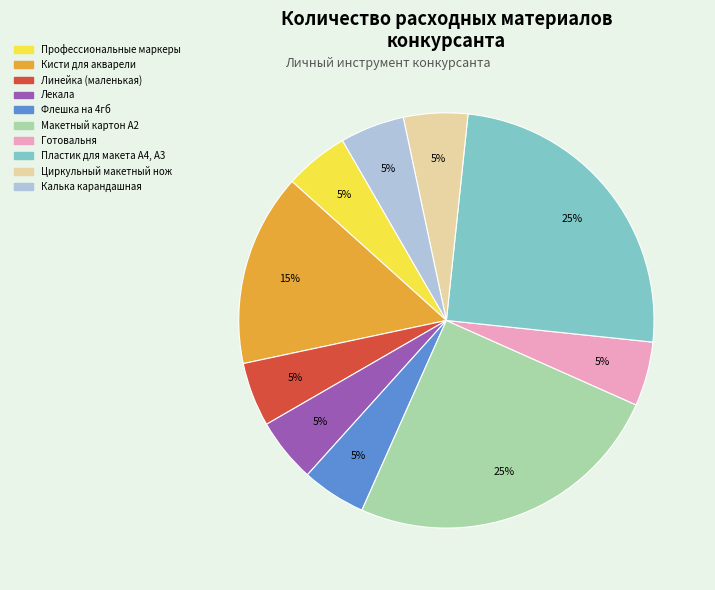

To the nearest percent, what is the difference between the largest and smallest slice percentages?

20%